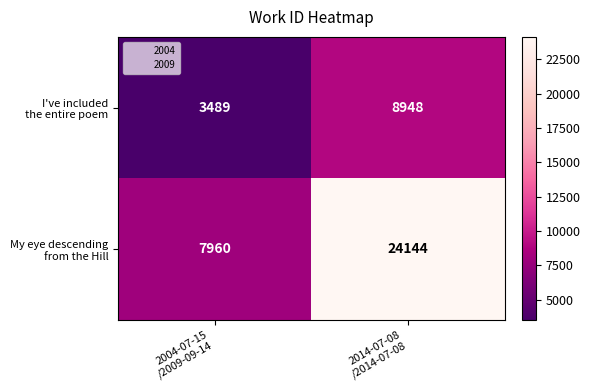

What is the maximum value shown in the chart?

24144